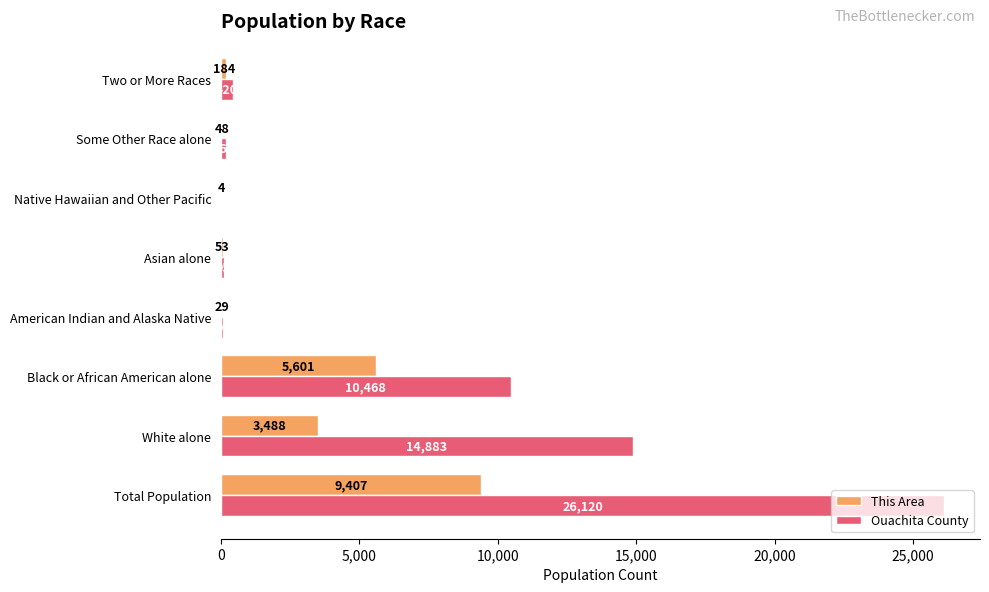

Which category has the highest value across all series?

Total Population